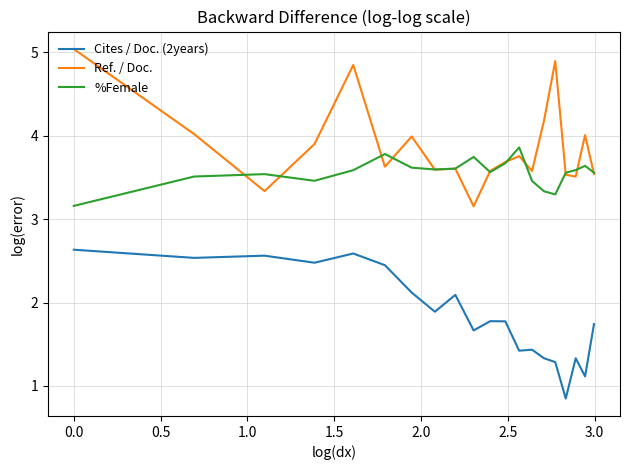

Which series has the largest total across all categories?

Ref. / Doc.